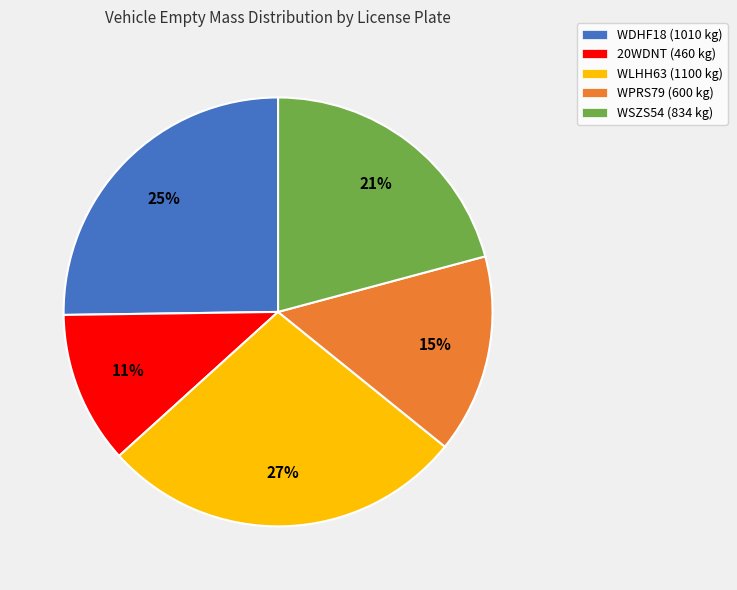

To the nearest percent, what is the difference between the largest and smallest slice percentages?

16%